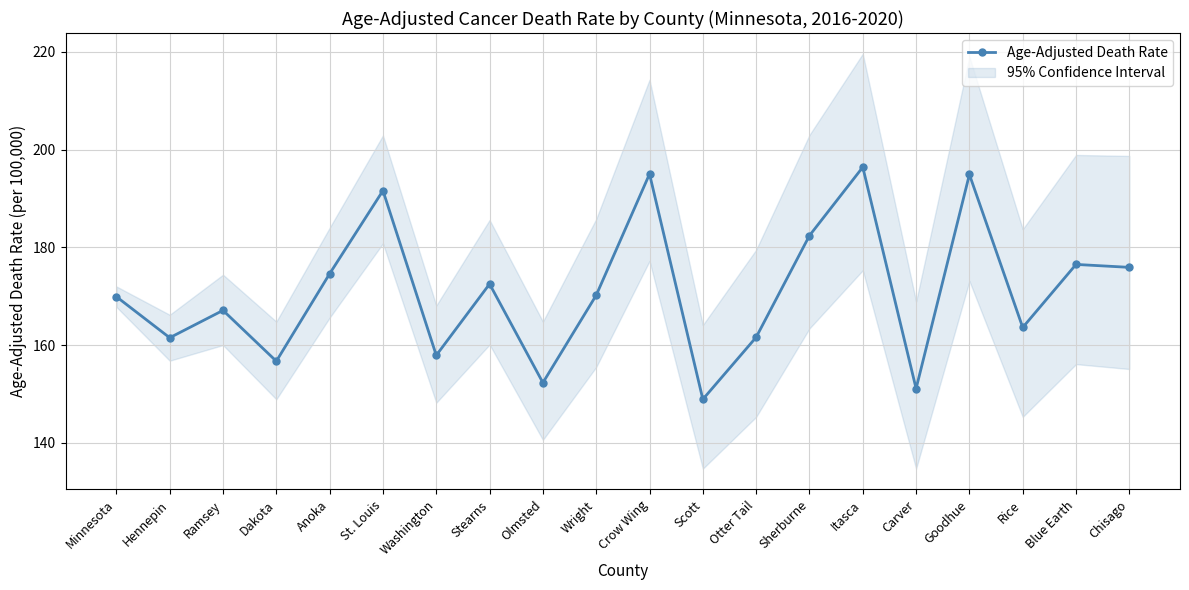

The value at Olmsted is 152.3. True or false?

True